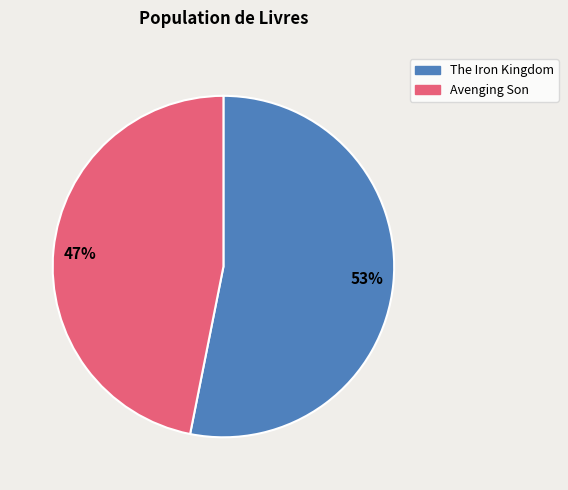

To the nearest percent, what is the difference between the largest and smallest slice percentages?

6%